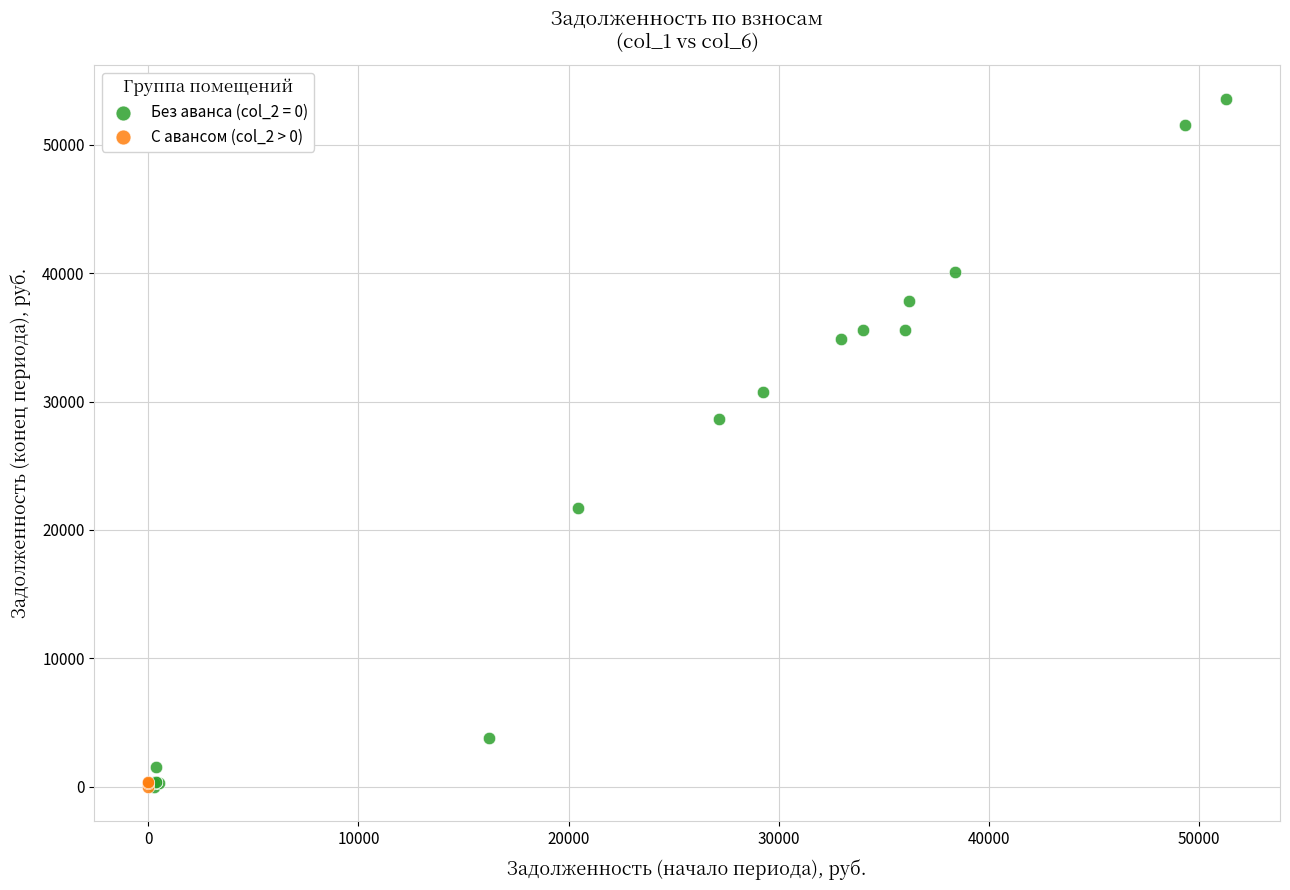

Which series contains the highest Y value?

Без аванса (col_2 = 0)